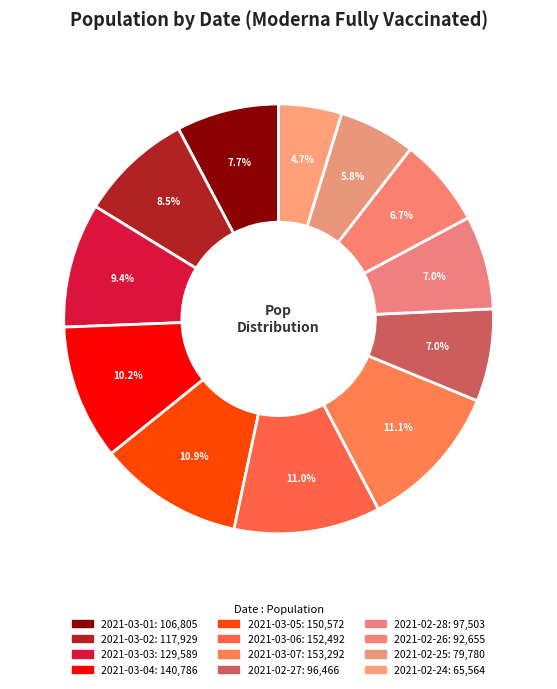

What is the change in value from 2021-02-28 to 2021-02-26?

-4848